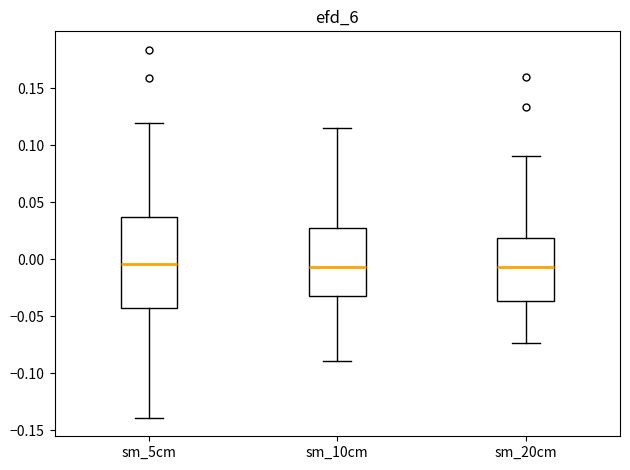

Which box is the tallest, from its lower edge to its upper edge?

sm_5cm